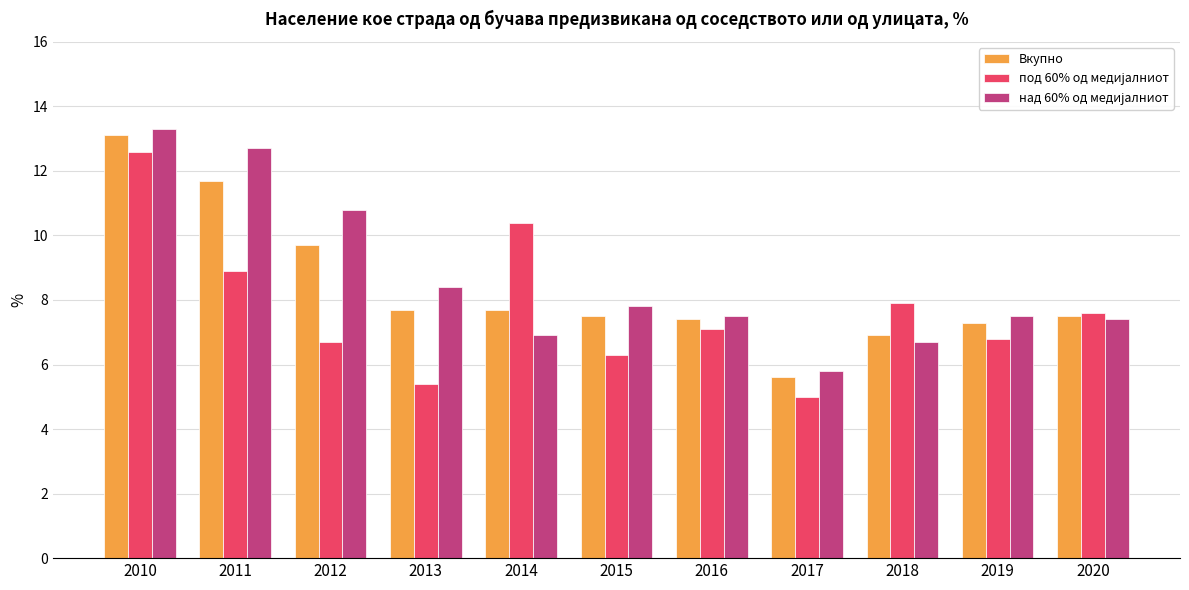

Is it true that Вкупно equals 11.1 at 2019?

False